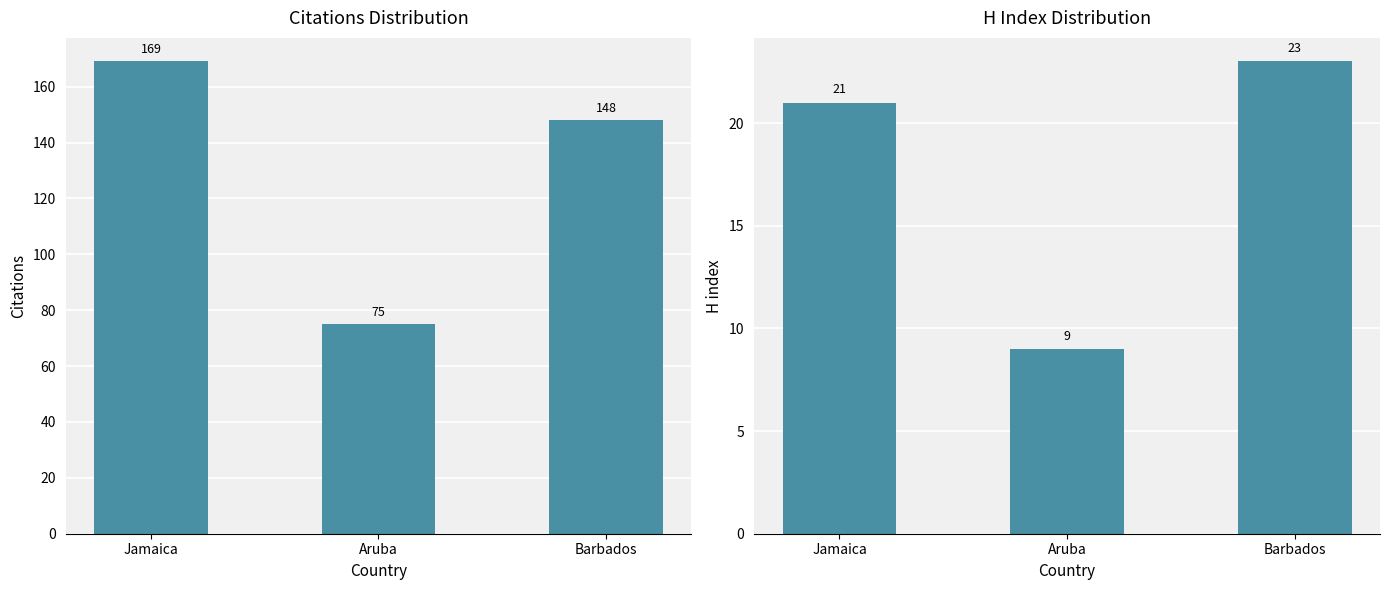

What is the difference between the Citations values at Jamaica and Barbados?

21